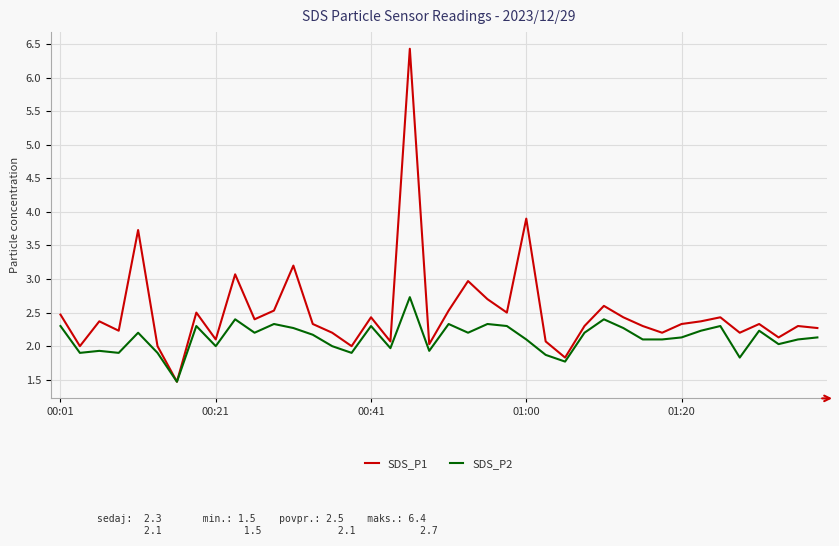

What is the minimum value shown in the chart?

1.5